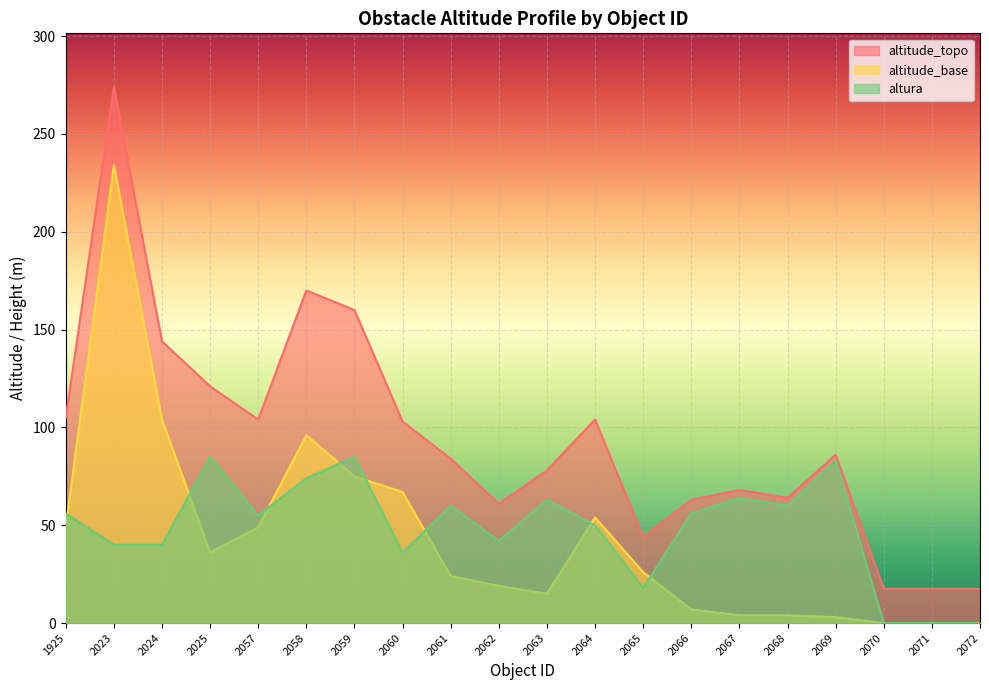

At which category does altitude_topo reach its first local peak?

2023